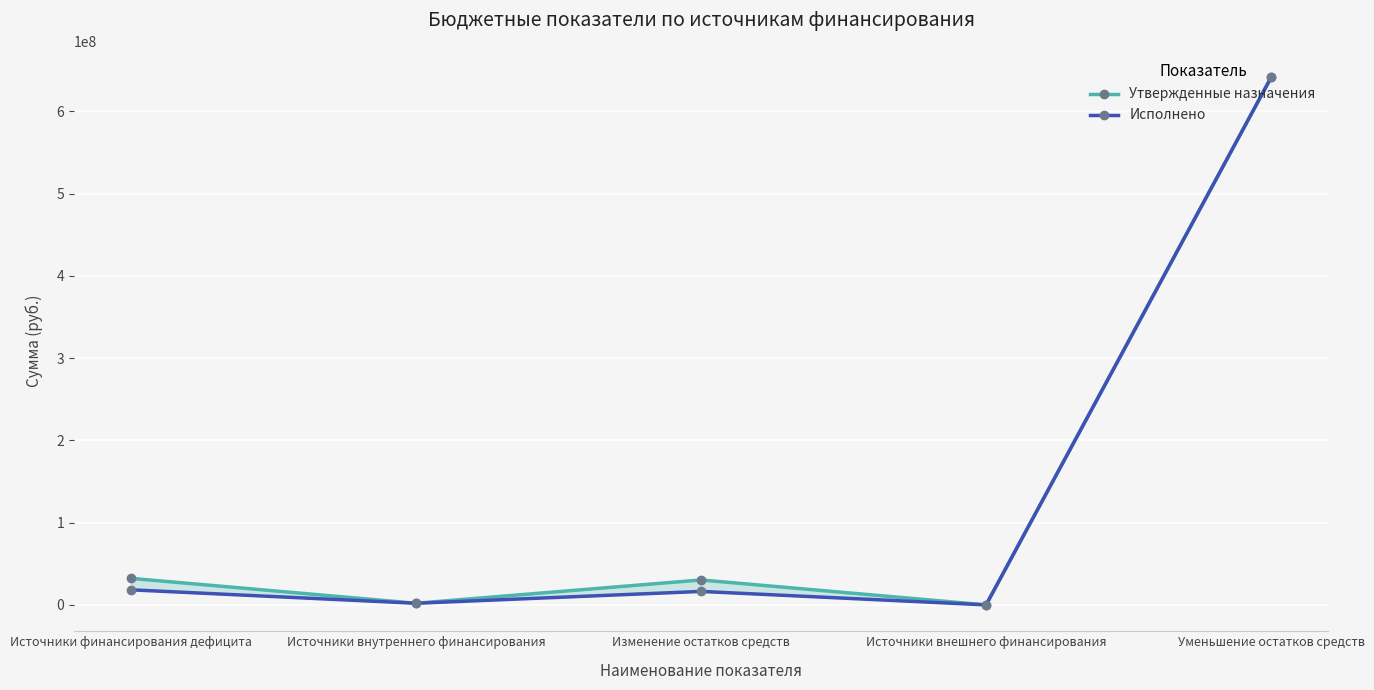

Which series has the largest total across all categories?

Утвержденные назначения